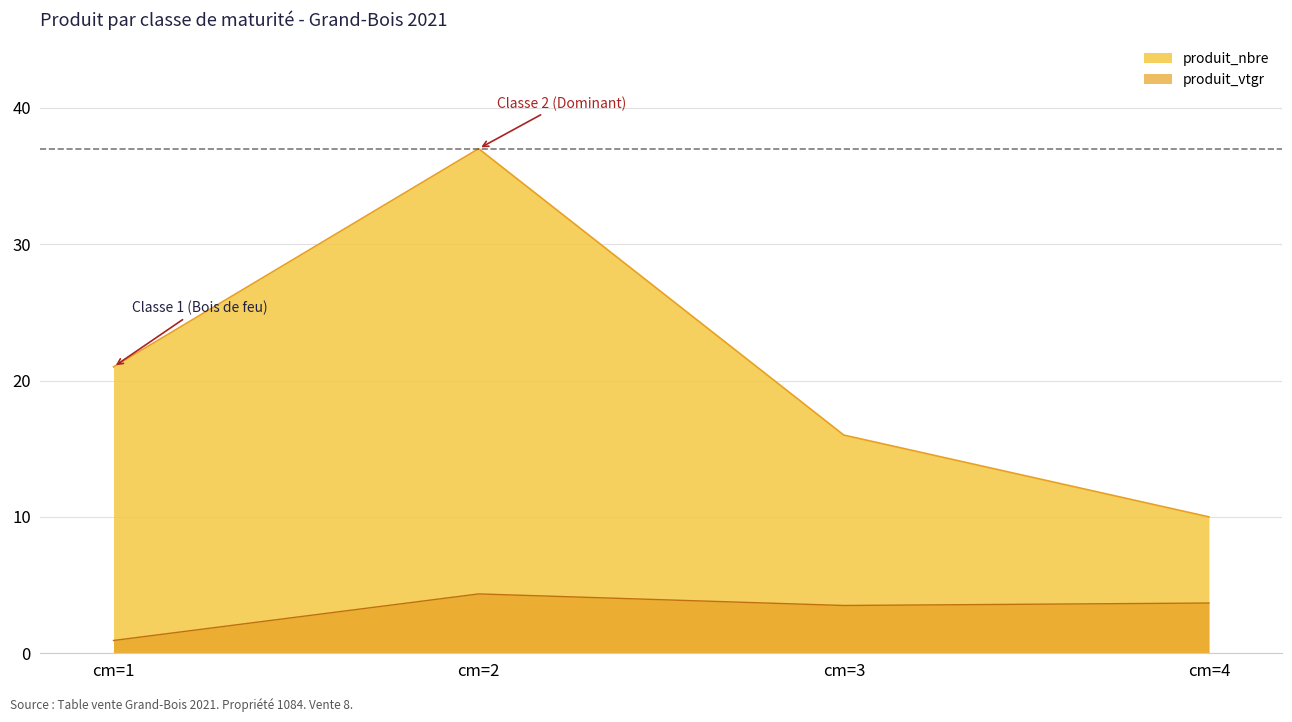

What is the lowest value of the produit_vtgr series?

0.9